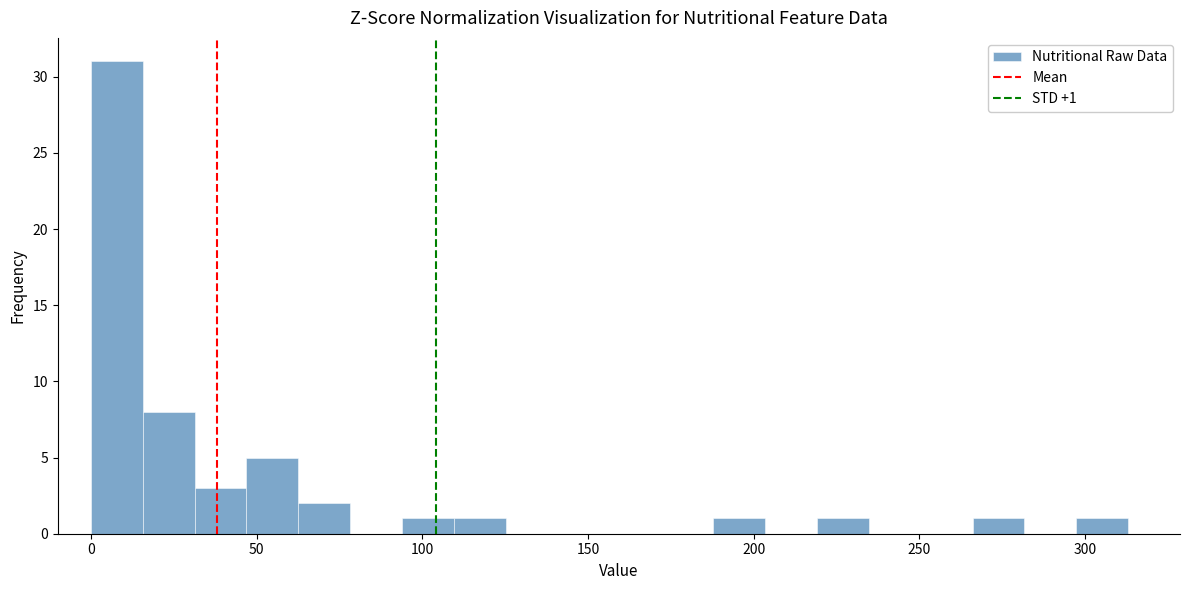

Around what value on the x-axis is the tallest bar? Give the approximate position of its centre, as read against the axis.

10